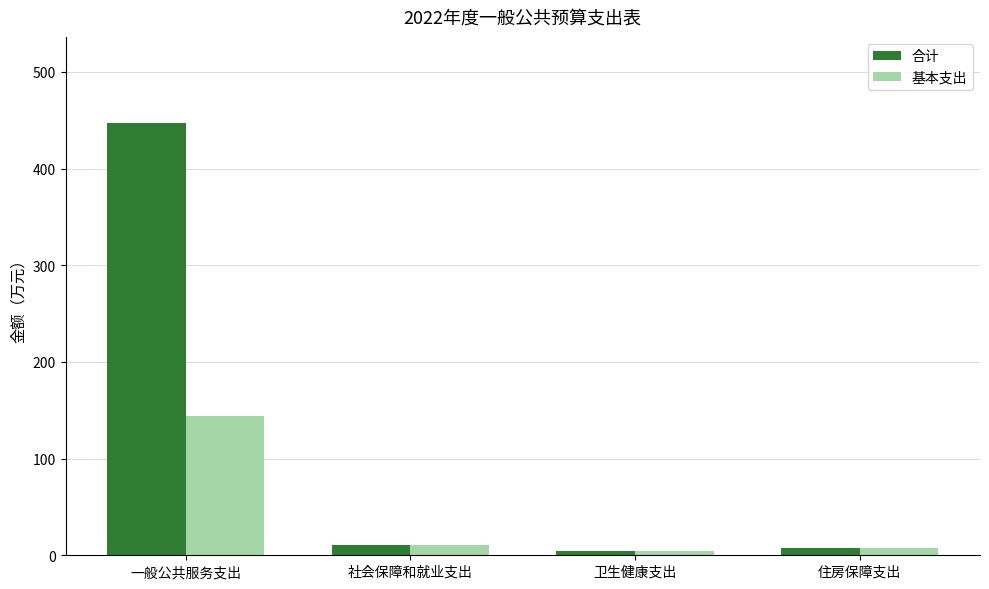

What value does the 基本支出 series have at 住房保障支出?

7.6